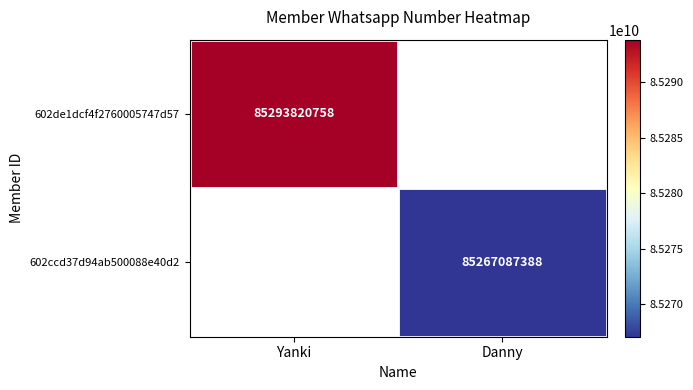

The value of 602ccd37d94ab500088e40d2 at Danny is 85267087388. True or false?

True